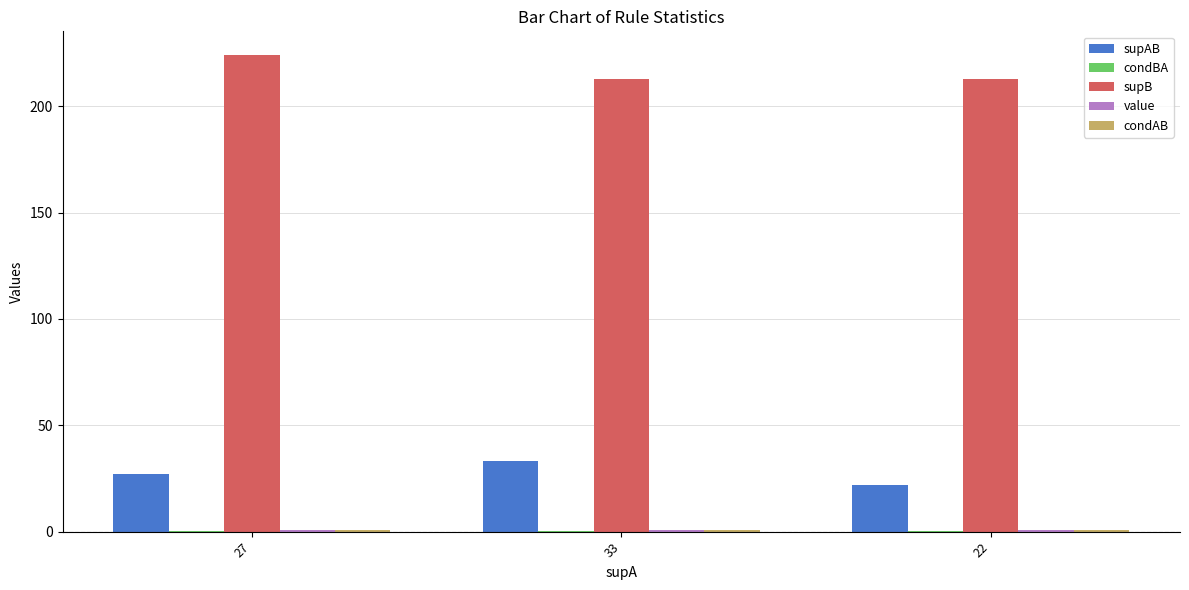

Which series has the largest total across all categories?

supB